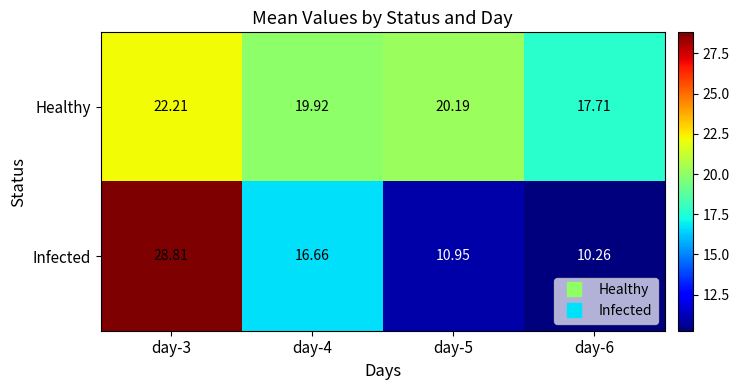

Rank the series by their average value, from highest to lowest.

Healthy, Infected